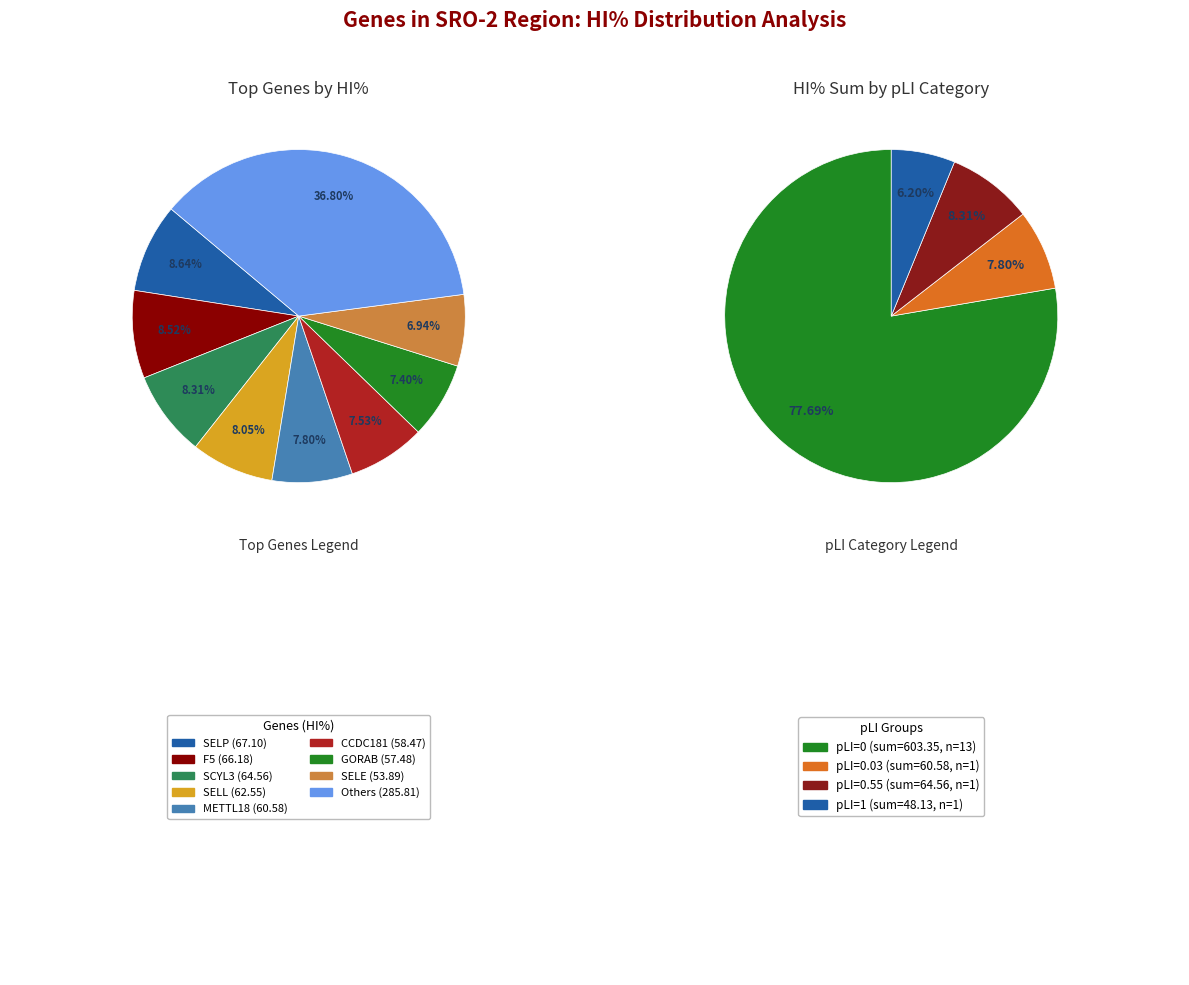

The SELP slice represents 9% of the pie. True or false?

True